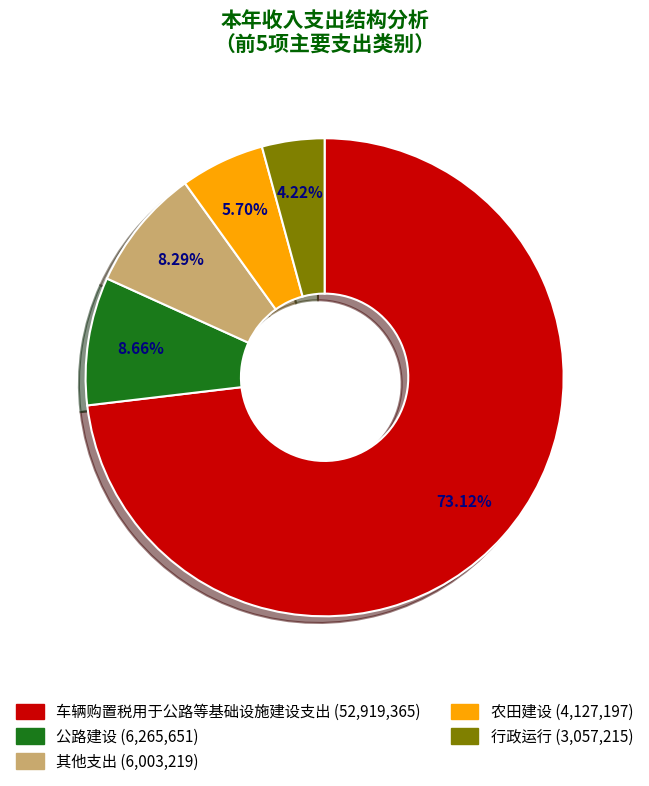

Does 行政运行 represent more than half of the total?

No